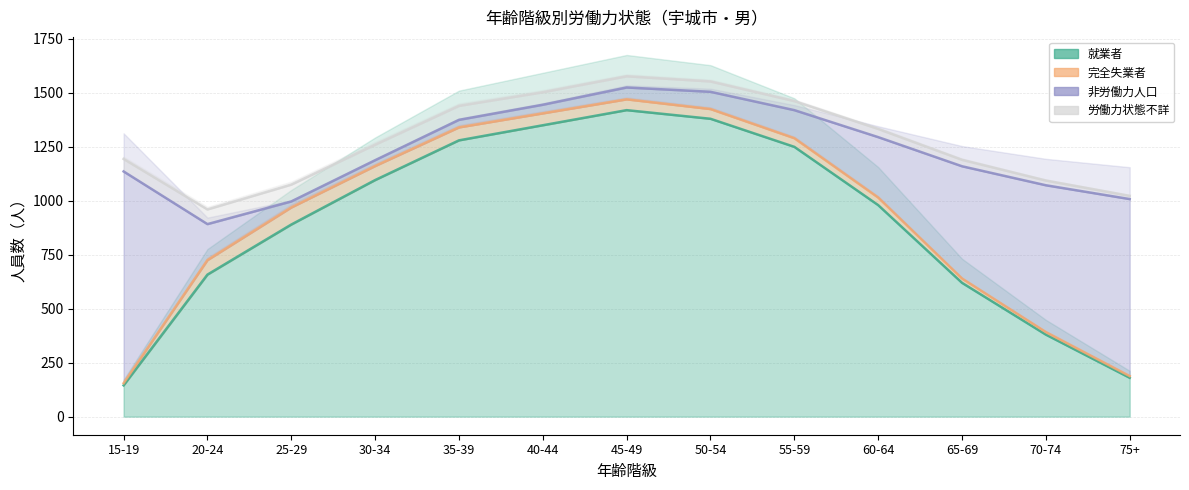

Reading right to left, list all the values displayed in this chart.

就業者: 75+=180	70-74=380	65-69=620	60-64=980	55-59=1250	50-54=1380	45-49=1420	40-44=1350	35-39=1280	30-34=1096	25-29=890	20-24=658	15-19=145
完全失業者: 75+=8	70-74=12	65-69=20	60-64=35	55-59=40	50-54=45	45-49=50	40-44=55	35-39=60	30-34=65	25-29=79	20-24=67	15-19=10
非労働力人口: 75+=820	70-74=680	65-69=520	60-64=280	55-59=130	50-54=80	45-49=55	40-44=40	35-39=35	30-34=27	25-29=28	20-24=167	15-19=981
労働力状態不詳: 75+=15	70-74=22	65-69=30	60-64=38	55-59=42	50-54=48	45-49=52	40-44=58	35-39=65	30-34=72	25-29=78	20-24=68	15-19=58